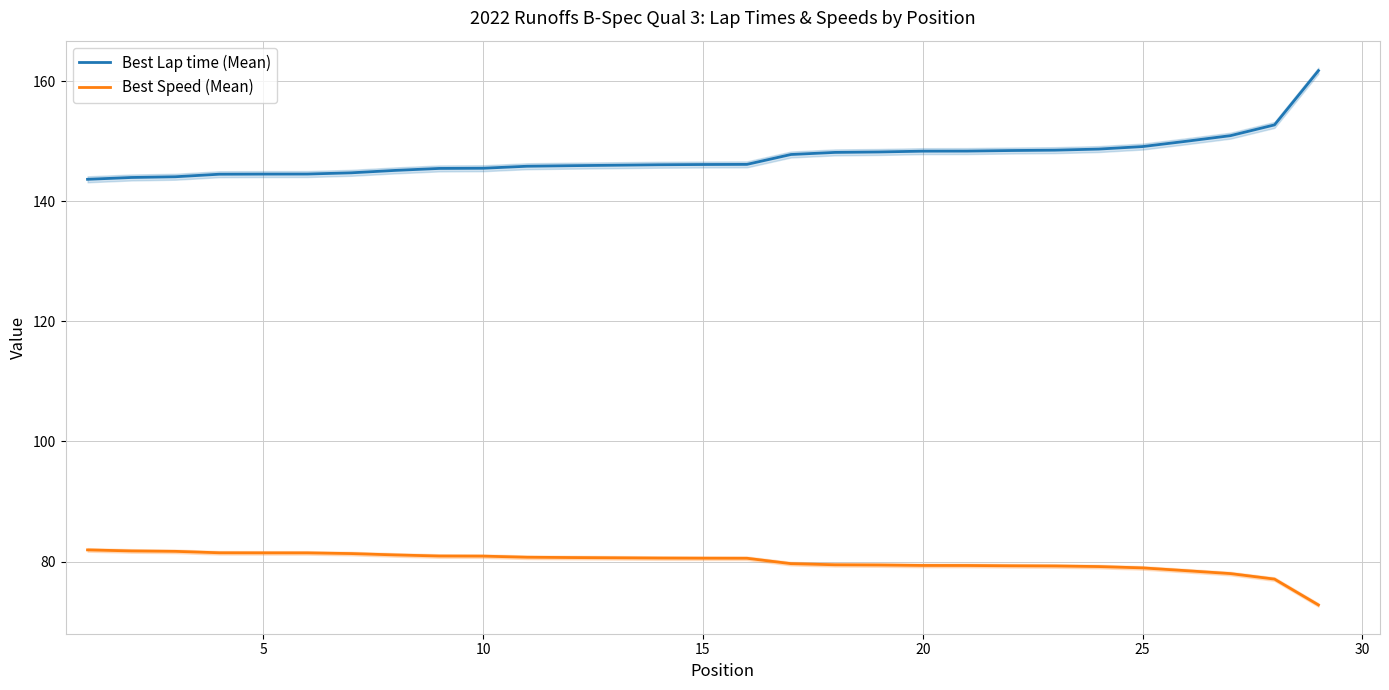

True or false: Best Speed (Mean) and Best Lap time (Mean) cross at least once.

False